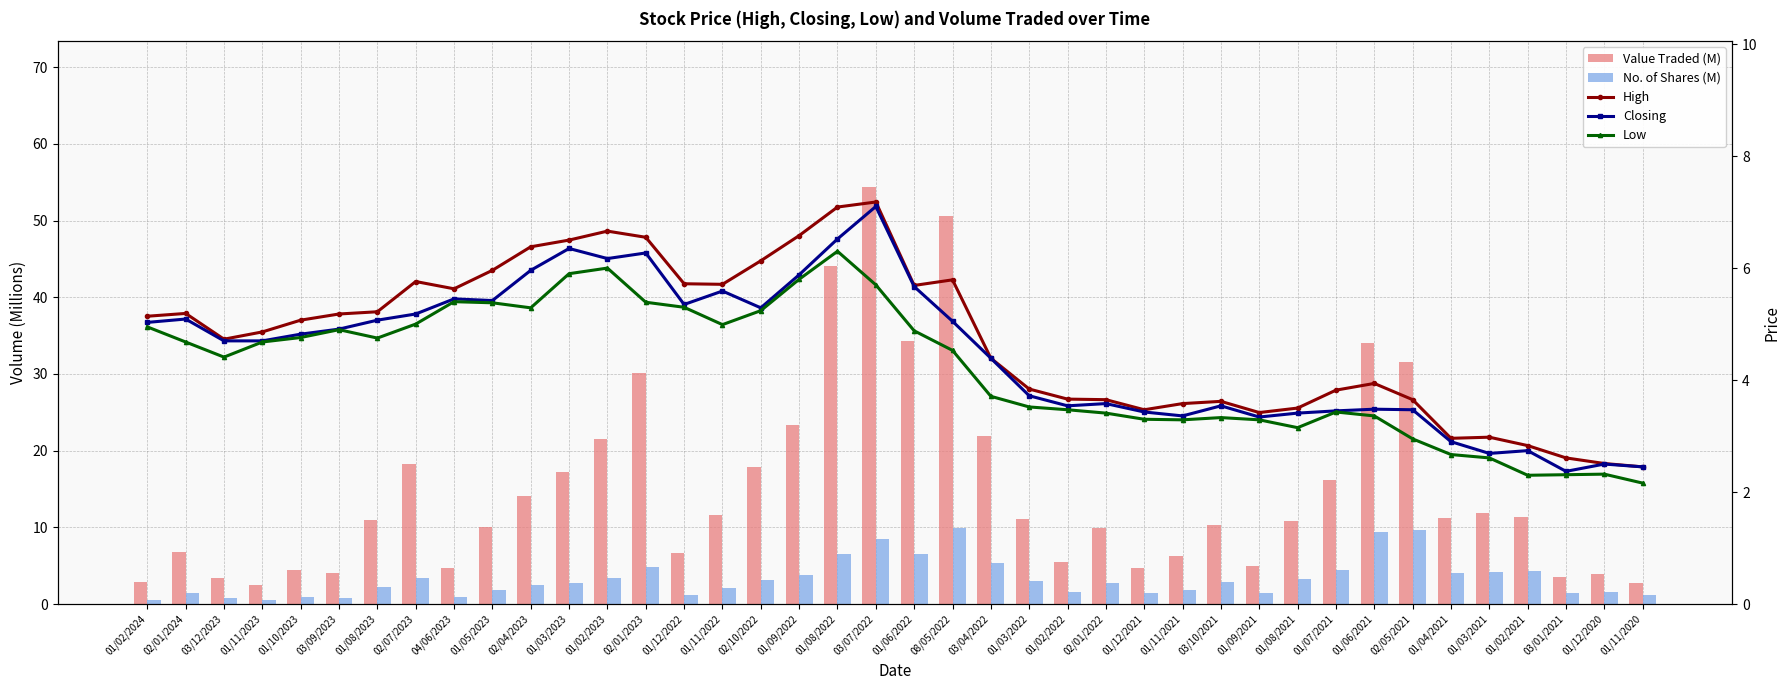

Which series has the widest spread of values?

Value Traded (M)